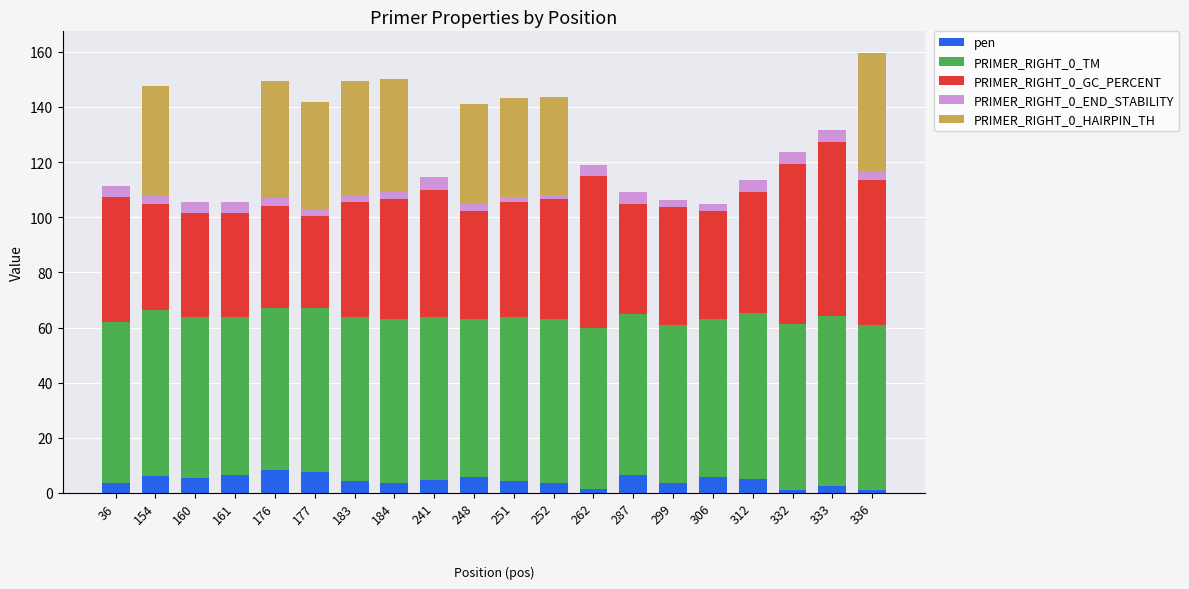

Count the number of data series in this chart.

5